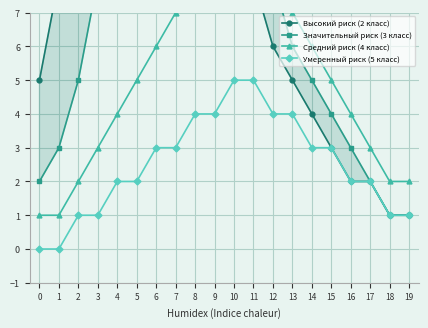

True or false: Значительный риск (3 класс) has a value of 12 at 4.

True